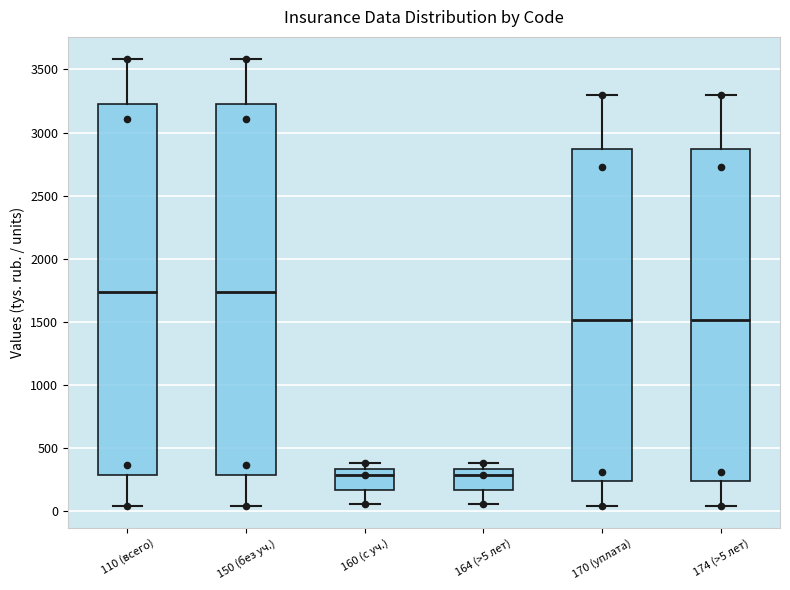

Reading left to right, transcribe this box plot: for each box, give where its median line is, the range the box spans, and where its two whiskers end, as read against the y-axis. The values are not printed on the chart, so give them approximately, as read against the axis.

110 (всего): median 1750, box 300 to 3250, whiskers 50 to 3600
150 (без уч.): median 1750, box 300 to 3250, whiskers 50 to 3600
160 (с уч.): median 300, box 150 to 350, whiskers 50 to 400
164 (>5 лет): median 300, box 150 to 350, whiskers 50 to 400
170 (уплата): median 1500, box 250 to 2850, whiskers 50 to 3300
174 (>5 лет): median 1500, box 250 to 2850, whiskers 50 to 3300